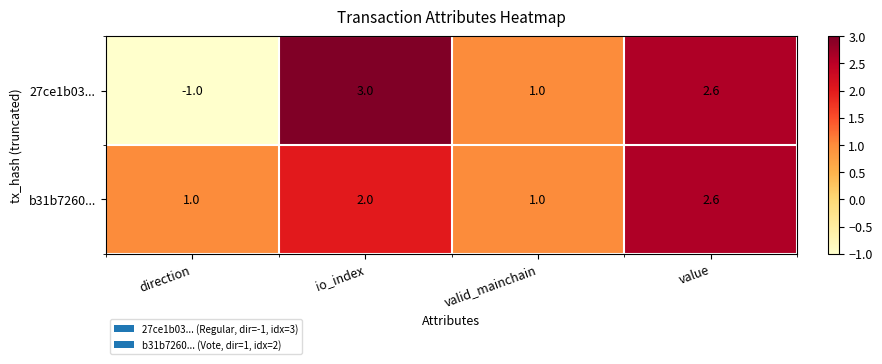

What is the difference between the maximum and minimum values in the b31b7260... series?

1.6